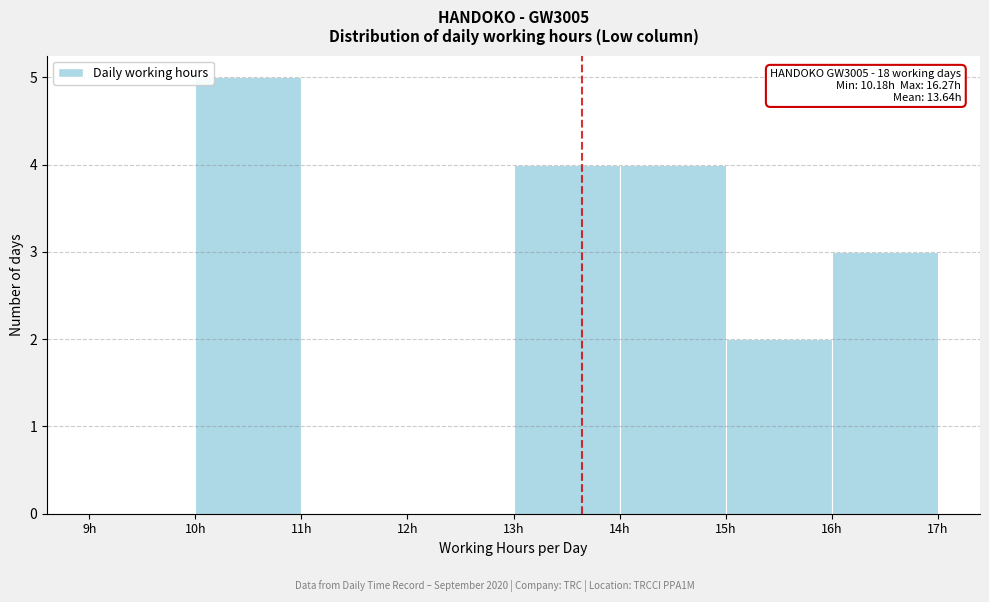

Over which range of the x-axis is the bar tallest?

10 to 11